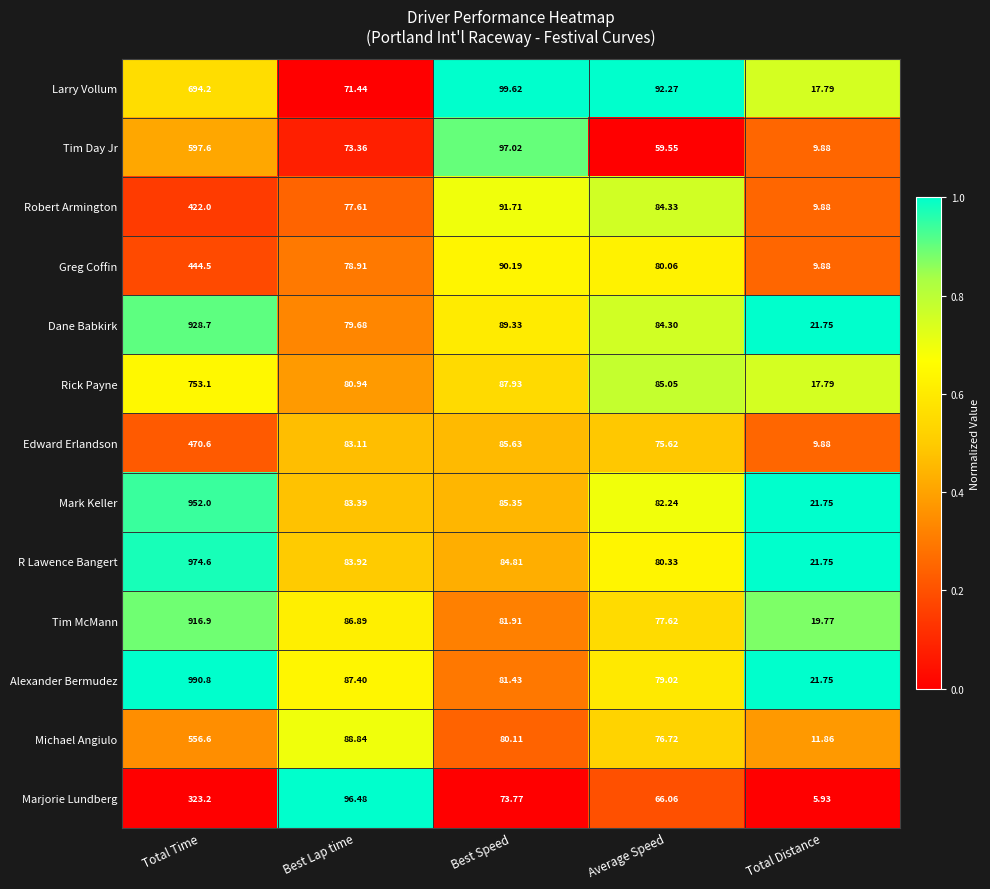

Which label corresponds to the largest value in the chart?

Total Time